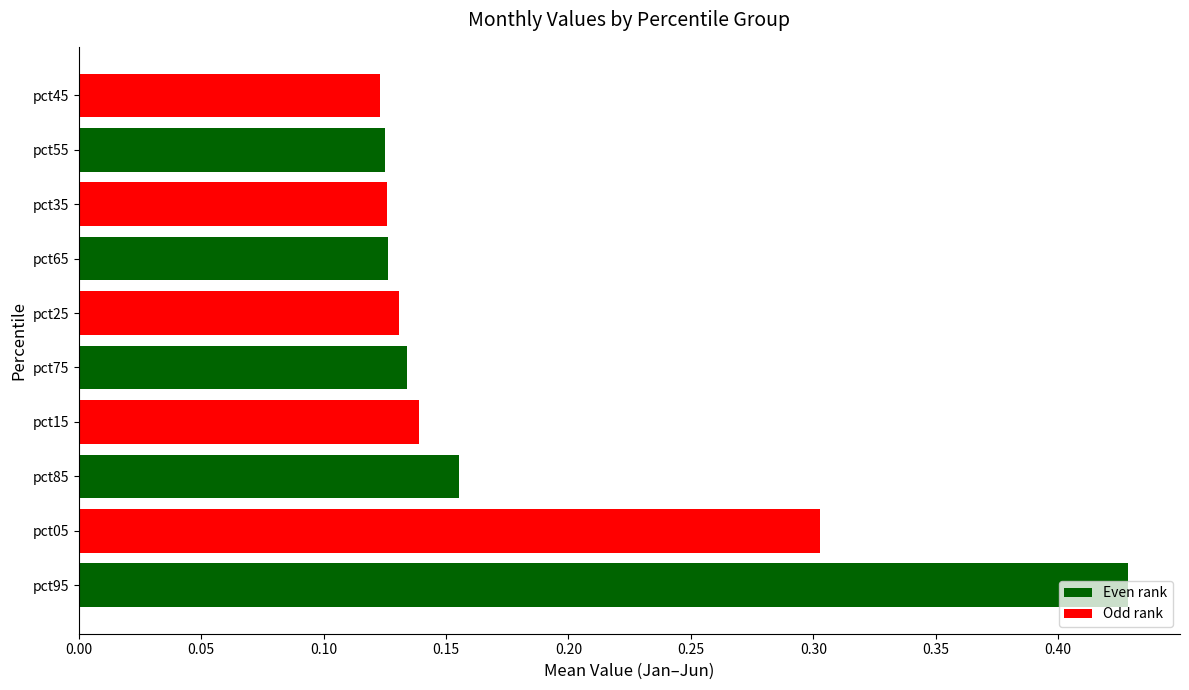

What is the sum of the values at pct35 and pct85?

0.3